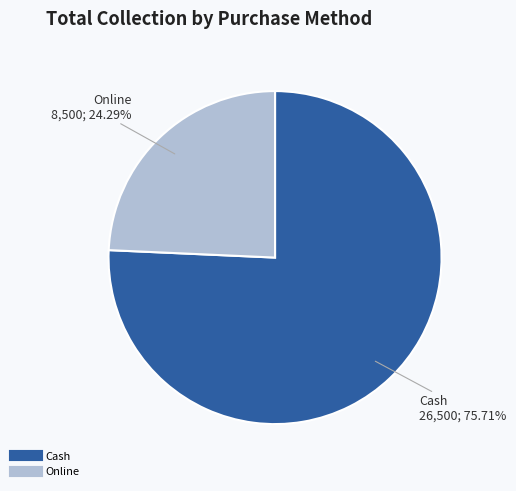

To the nearest percent, what is the difference between the largest and smallest slice percentages?

51%